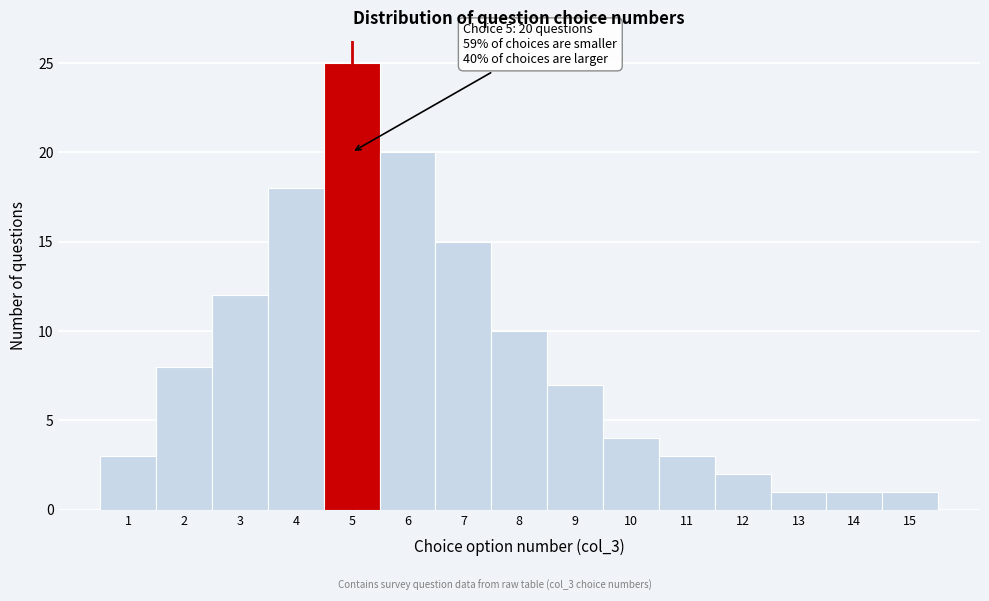

Over which range of the x-axis is the bar tallest?

4.5 to 5.5